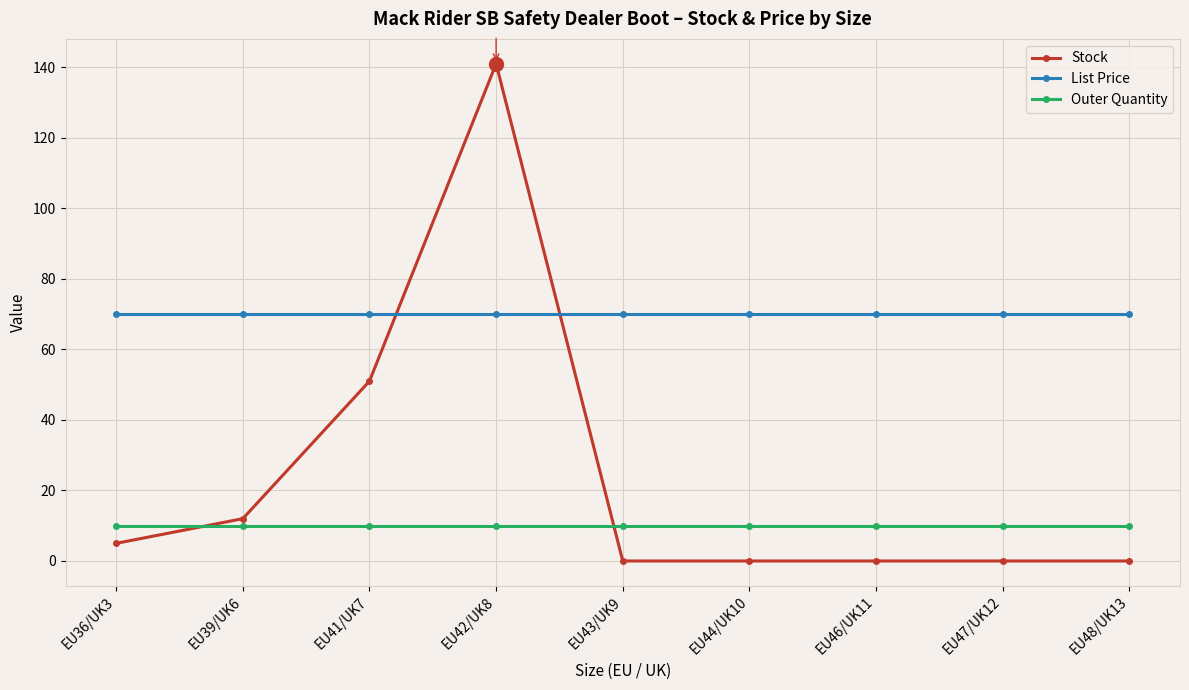

How many categories are shown in the chart?

9